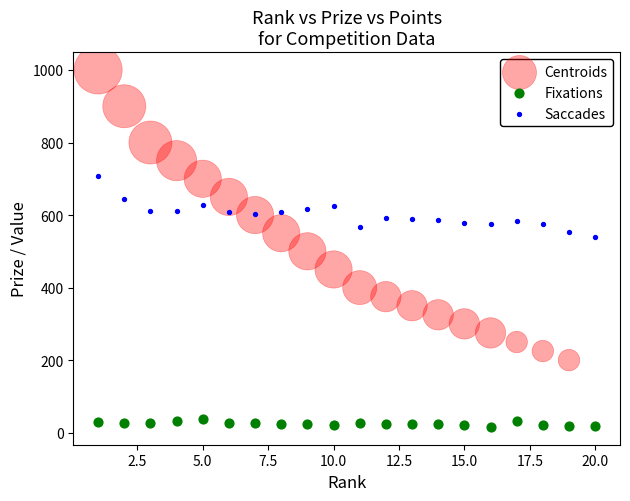

Which series reaches the minimum Y coordinate?

Fixations